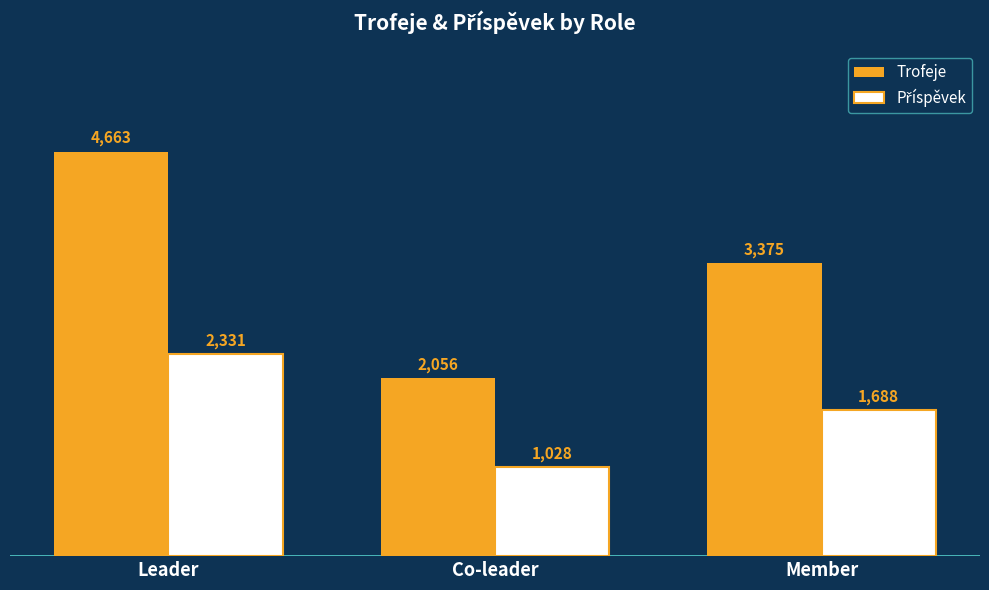

Which series changed the most between Co-leader and Member?

Trofeje